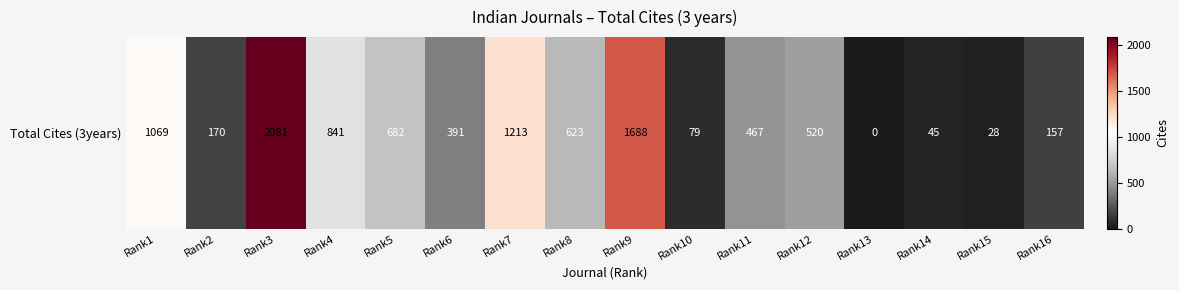

What is the difference between the values at Rank1 and Rank7?

144